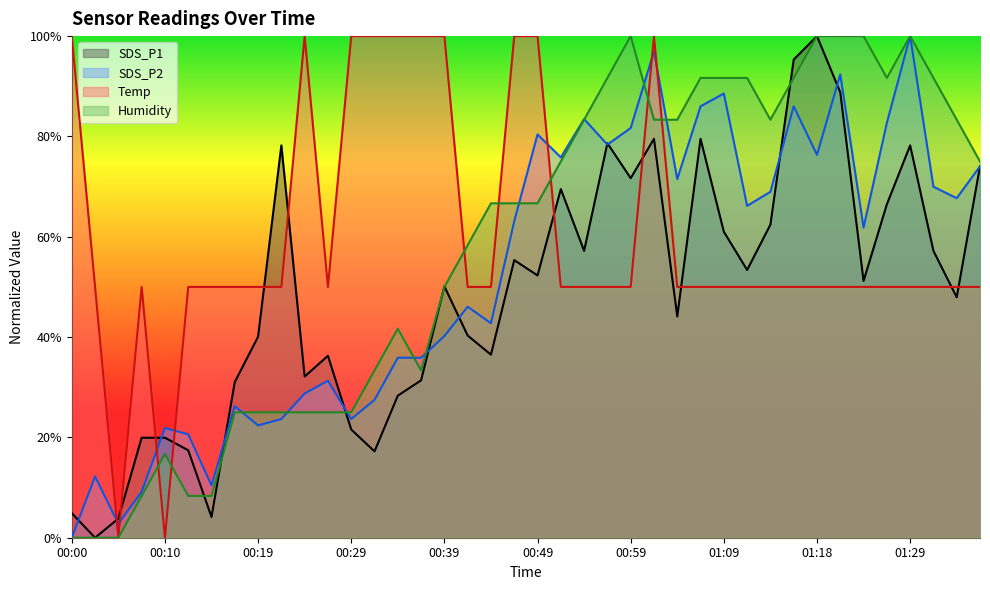

Reading left to right, transcribe all the data shown in this chart.

SDS_P1: 4.9	0.0	3.8	19.9	19.9	17.4	4.1	31.0	40.1	78.2	32.1	36.3	21.6	17.2	28.3	31.4	50.1	40.3	36.5	55.3	52.3	69.5	57.2	78.6	71.7	79.5	44.1	79.5	61.0	53.4	62.4	95.3	100.0	88.8	51.2	66.4	78.2	57.2	47.9	74.1
SDS_P2: 0.0	12.2	2.8	9.2	21.9	20.6	10.4	26.2	22.4	23.7	28.8	31.3	23.7	27.5	35.9	35.9	40.2	46.1	42.7	63.1	80.4	75.8	83.5	78.4	81.7	96.9	71.5	86.0	88.5	66.2	69.0	86.0	76.3	92.4	61.8	82.7	100.0	70.0	67.7	74.0
Temp: 100.0	50.0	0.0	50.0	0.0	50.0	50.0	50.0	50.0	50.0	100.0	50.0	100.0	100.0	100.0	100.0	100.0	50.0	50.0	100.0	100.0	50.0	50.0	50.0	50.0	100.0	50.0	50.0	50.0	50.0	50.0	50.0	50.0	50.0	50.0	50.0	50.0	50.0	50.0	50.0
Humidity: 0.0	0.0	0.0	8.3	16.7	8.3	8.3	25.0	25.0	25.0	25.0	25.0	25.0	33.3	41.7	33.3	50.0	58.3	66.7	66.7	66.7	75.0	83.3	91.7	100.0	83.3	83.3	91.7	91.7	91.7	83.3	91.7	100.0	100.0	100.0	91.7	100.0	91.7	83.3	75.0